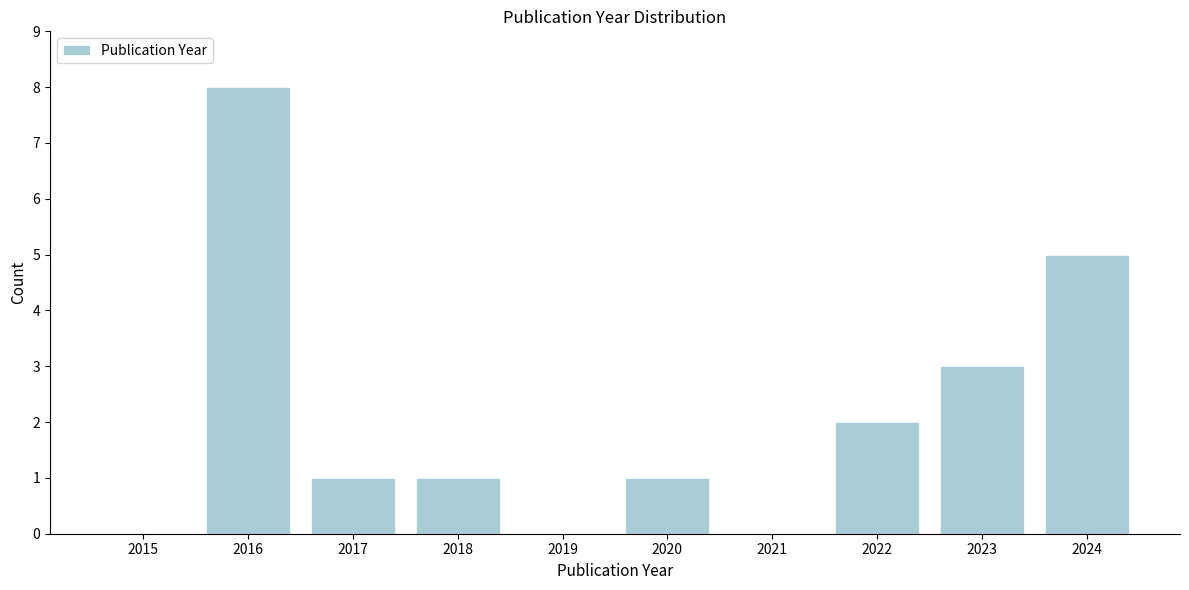

Reading right to left, list all the values displayed in this chart.

2024=5	2023=3	2022=2	2021=0	2020=1	2019=0	2018=1	2017=1	2016=8	2015=0